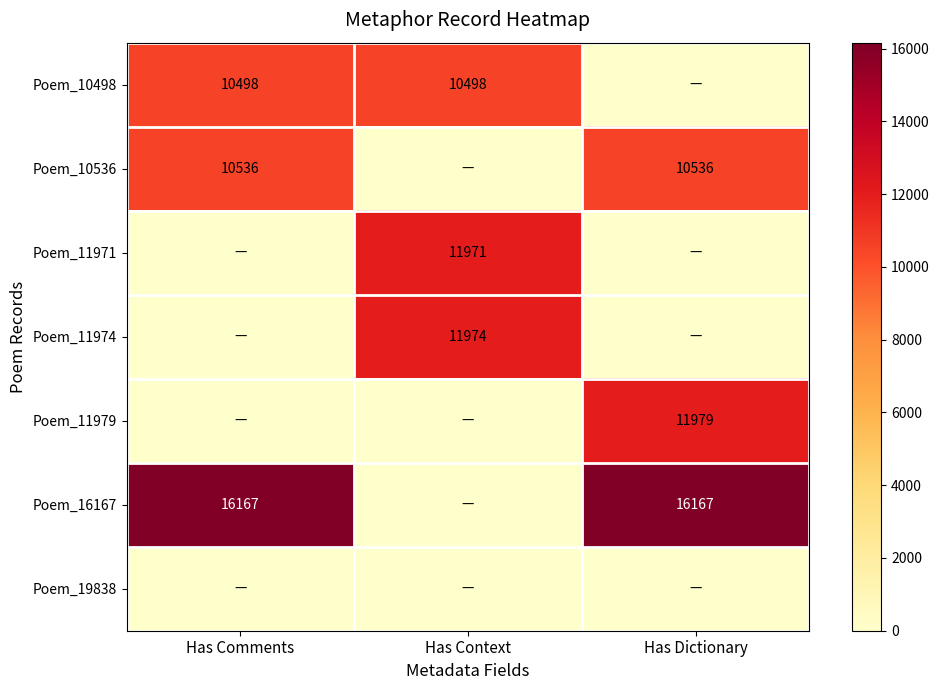

Is it true that Poem_16167 equals 16167 at Has Dictionary?

True